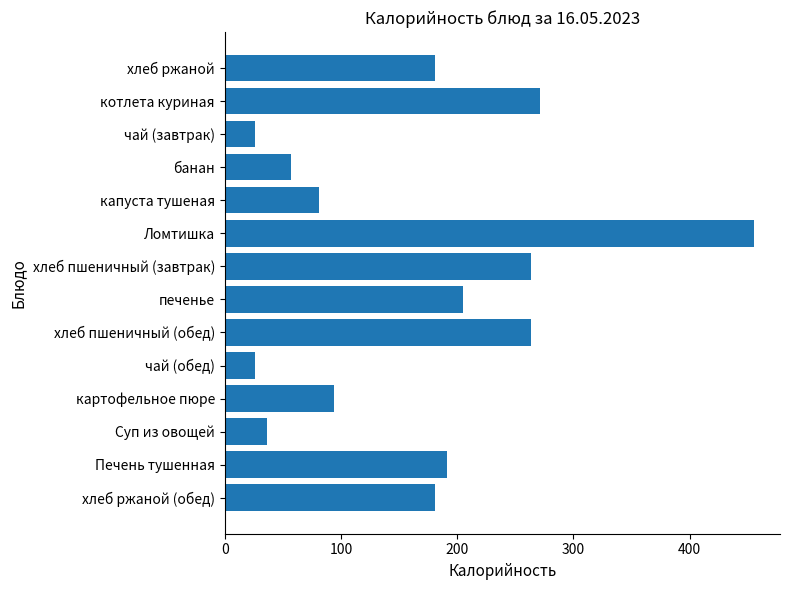

Which category has the highest value across all series?

Ломтишка